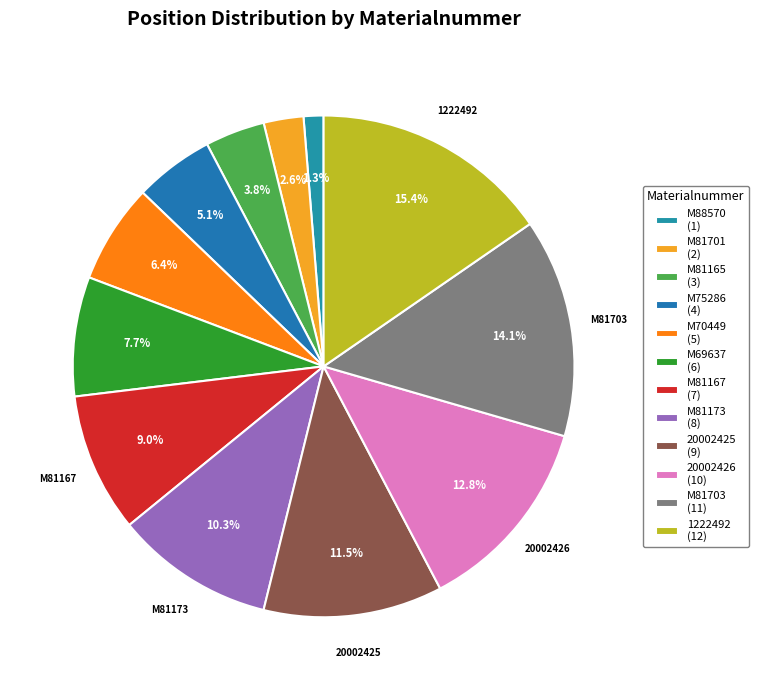

The M81701 slice represents 3% of the pie. True or false?

True